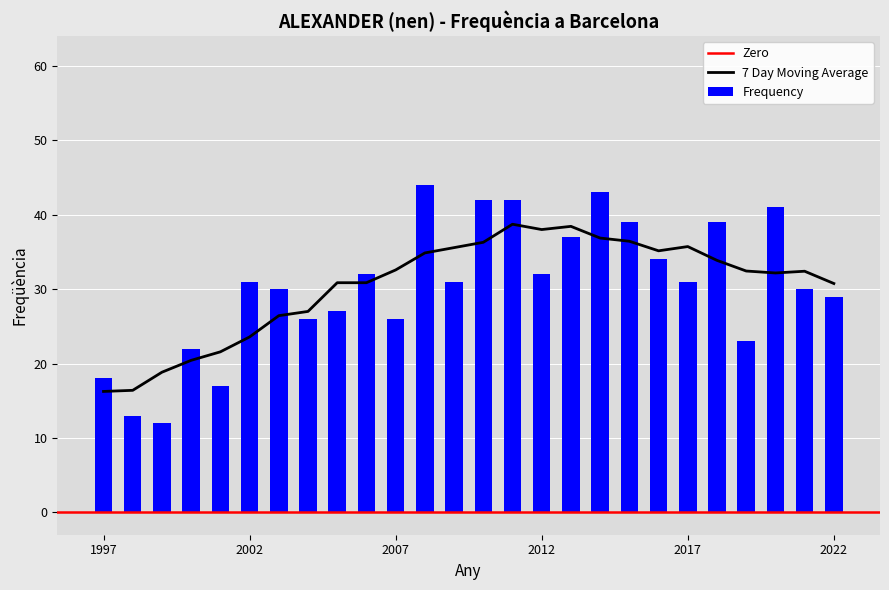

Reading left to right, extract all data points from this chart.

2022=29	2021=30	2020=41	2019=23	2018=39	2017=31	2016=34	2015=39	2014=43	2013=37	2012=32	2011=42	2010=42	2009=31	2008=44	2007=26	2006=32	2005=27	2004=26	2003=30	2002=31	2001=17	2000=22	1999=12	1998=13	1997=18